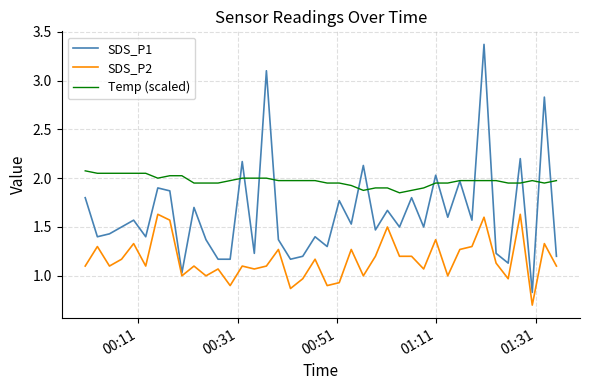

At how many categories does at least one series exceed 1?

40